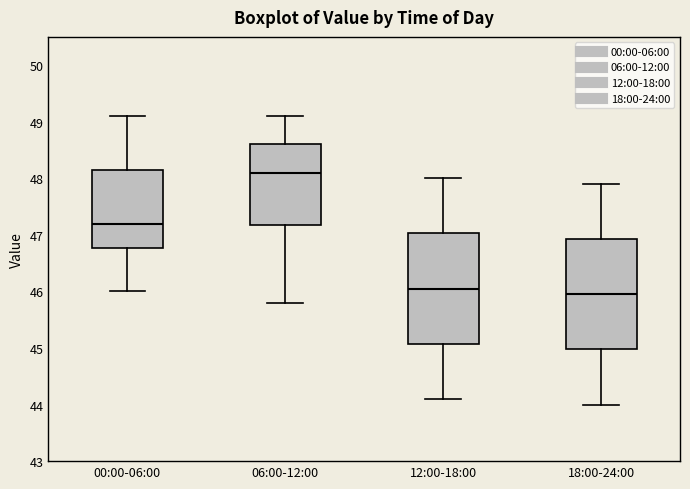

Reading left to right, read every box against the y-axis: the position of its median line, the range the box covers, and the ends of its whiskers. The values are not printed on the chart, so give them approximately, as read against the axis.

00:00-06:00: median 47.2, box 46.8 to 48.2, whiskers 46.0 to 49.1
06:00-12:00: median 48.1, box 47.2 to 48.6, whiskers 45.8 to 49.1
12:00-18:00: median 46.1, box 45.1 to 47.0, whiskers 44.1 to 48.0
18:00-24:00: median 46.0, box 45.0 to 46.9, whiskers 44.0 to 47.9